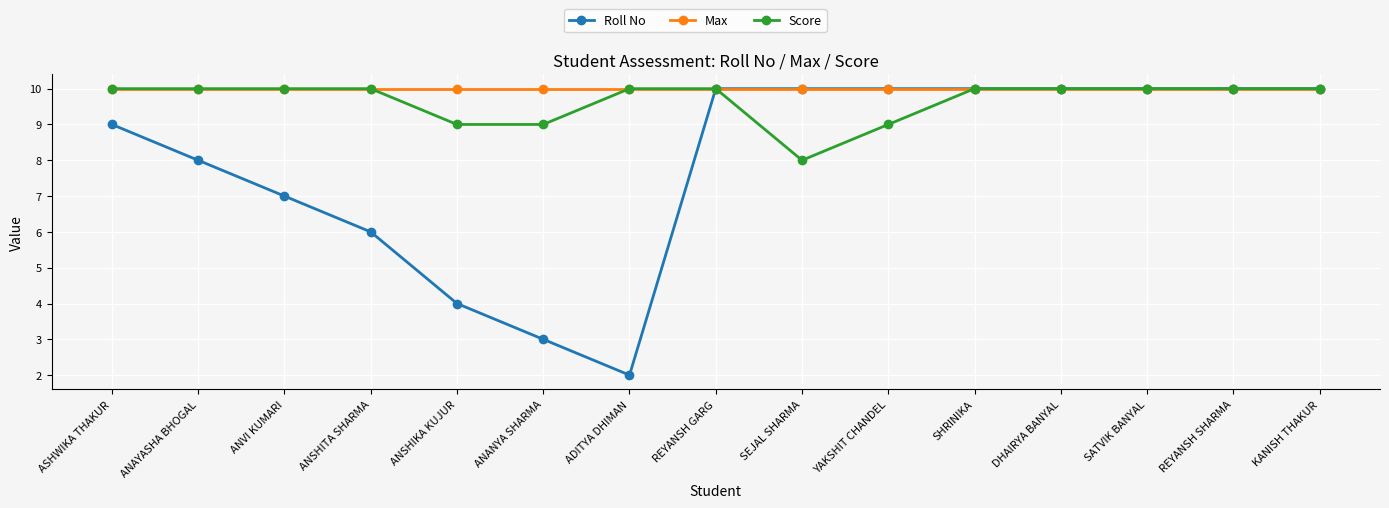

Between ANVI KUMARI and KANISH THAKUR, which series saw the biggest shift?

Roll No